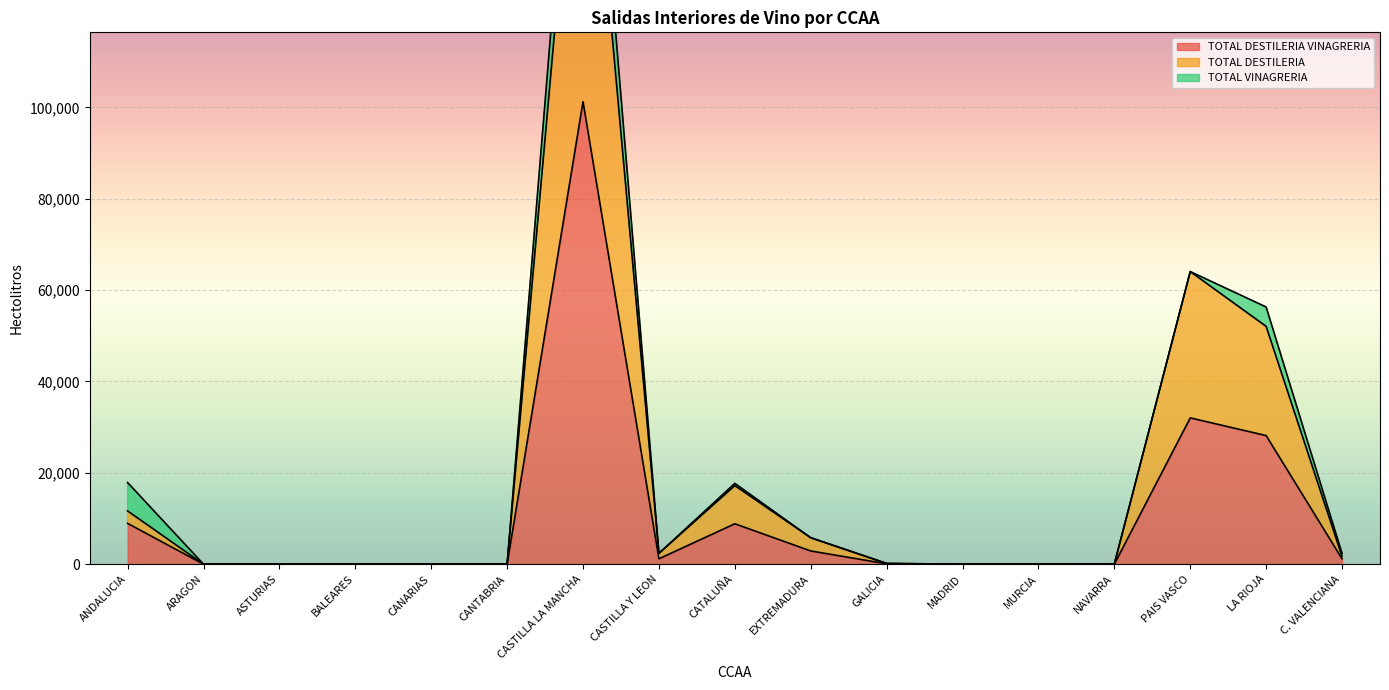

At which label does TOTAL DESTILERIA VINAGRERIA reach its peak?

CASTILLA LA MANCHA